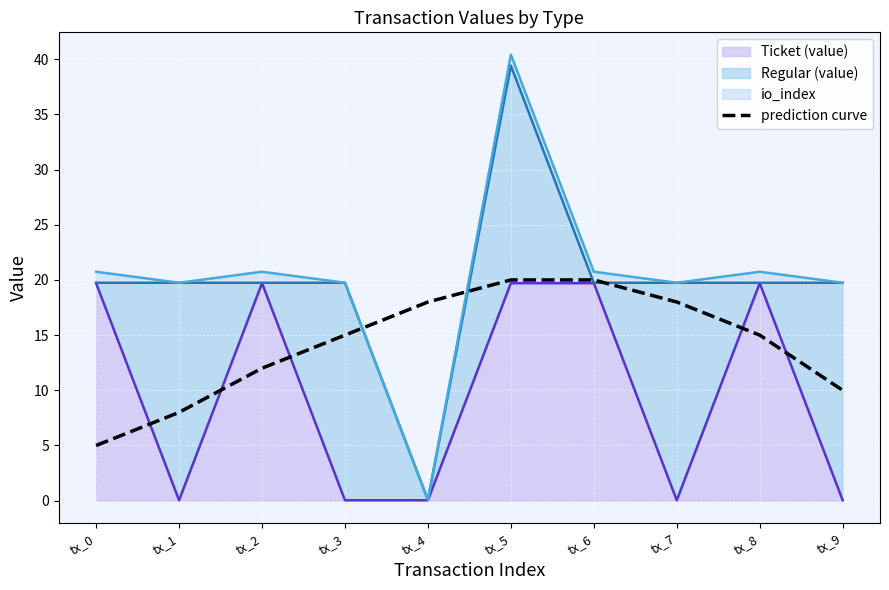

List the labels in order of value, largest first.

tx_5, tx_6, tx_4, tx_7, tx_3, tx_8, tx_2, tx_9, tx_1, tx_0